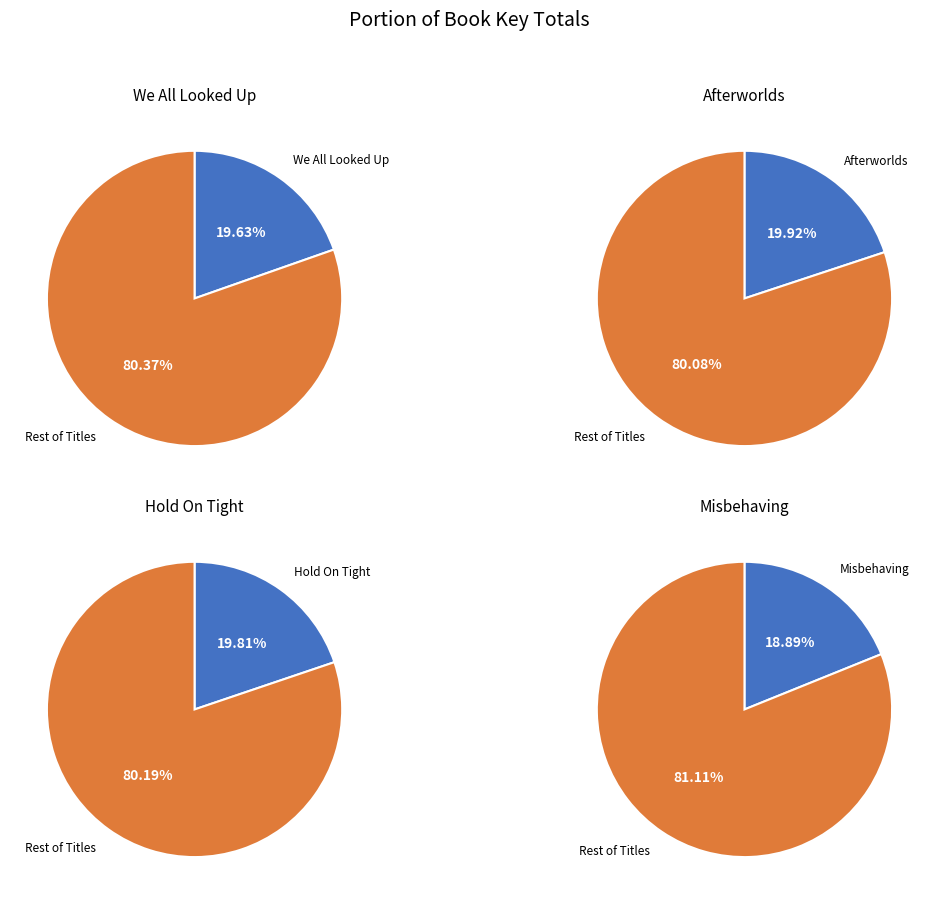

To the nearest percent, what percentage of the pie is Afterworlds?

20%